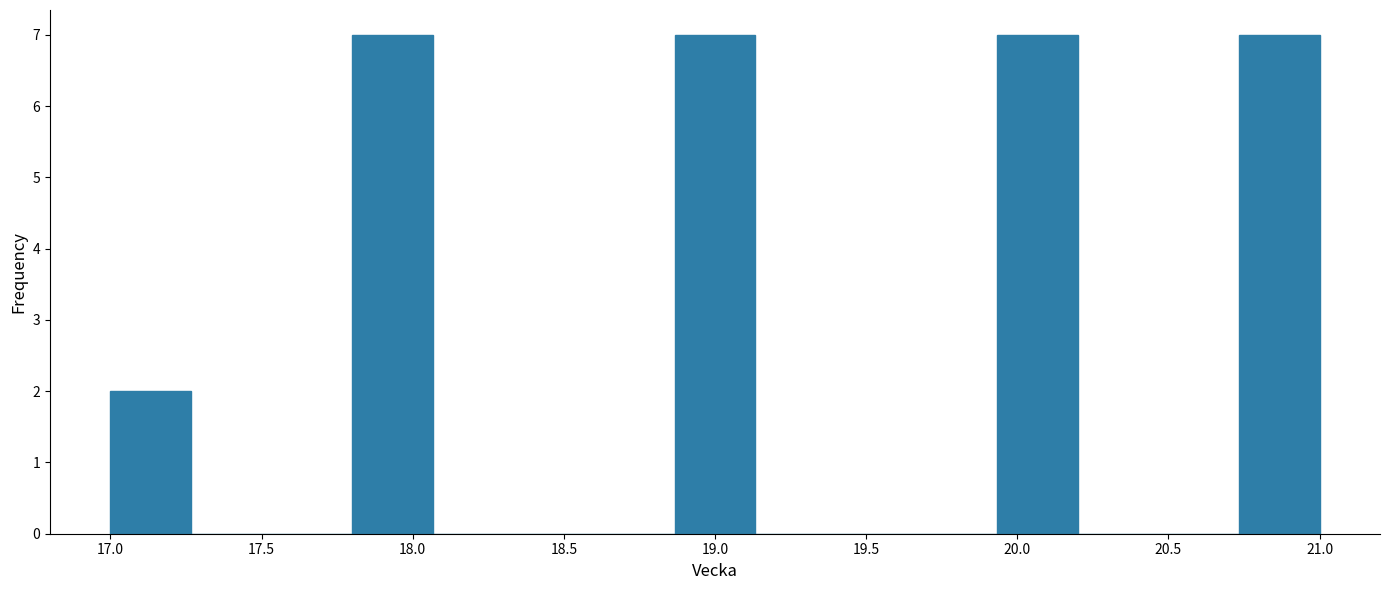

What is the height of the bar covering 18.85 to 19.15 on the x-axis? Neither the bar edges nor the heights are printed on the chart, so give them approximately, as read against the axes.

7